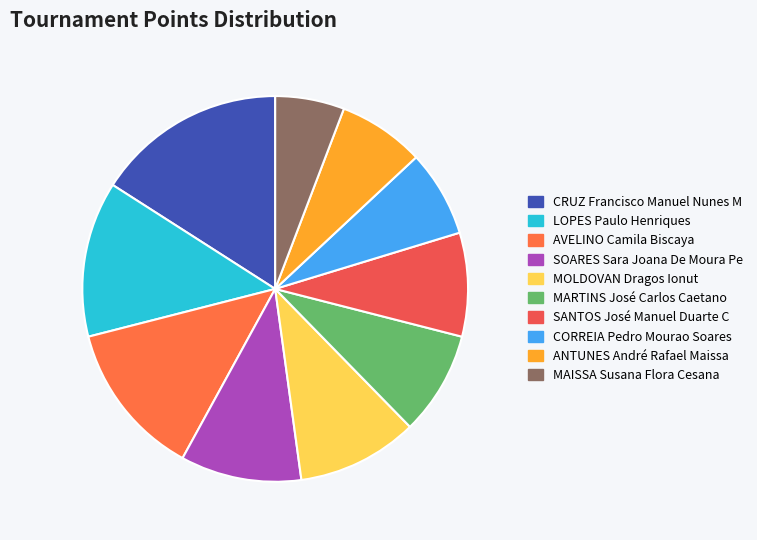

Which slice is the largest?

CRUZ Francisco Manuel Nunes M